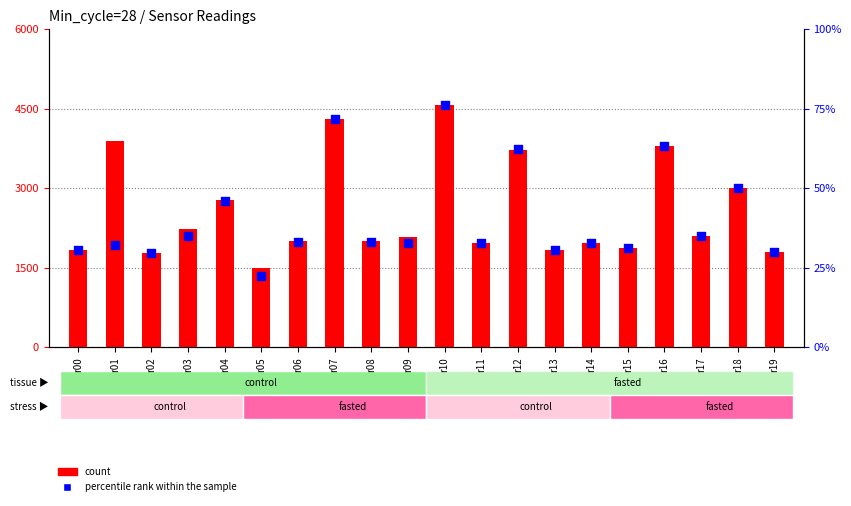

Is the value of SDS_P1 (count) at r07 greater than the value of percentile rank within the sample at r14?

No